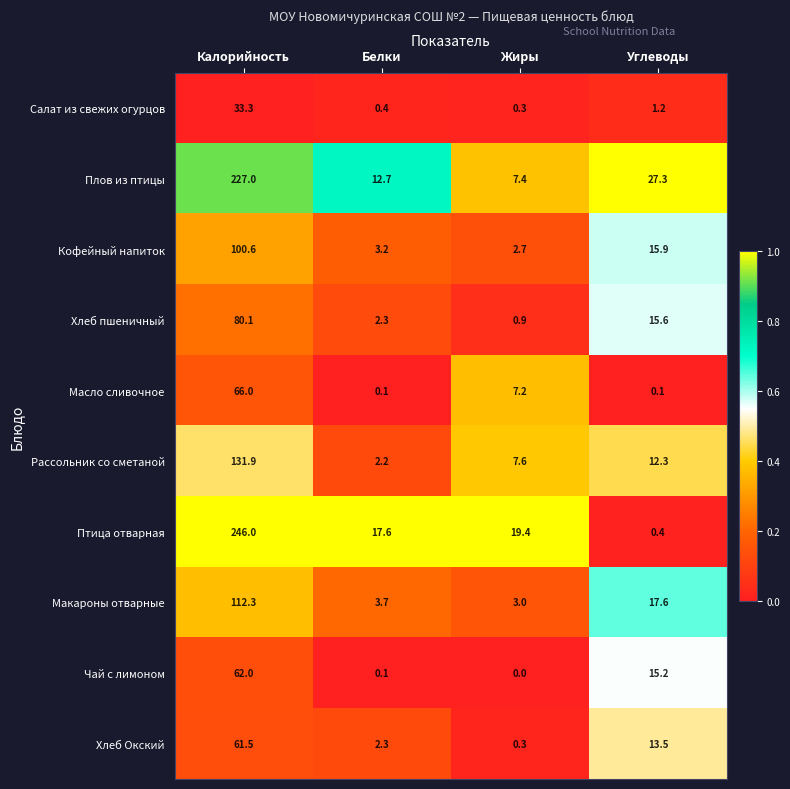

At which category is the sum across all series the highest?

Калорийность